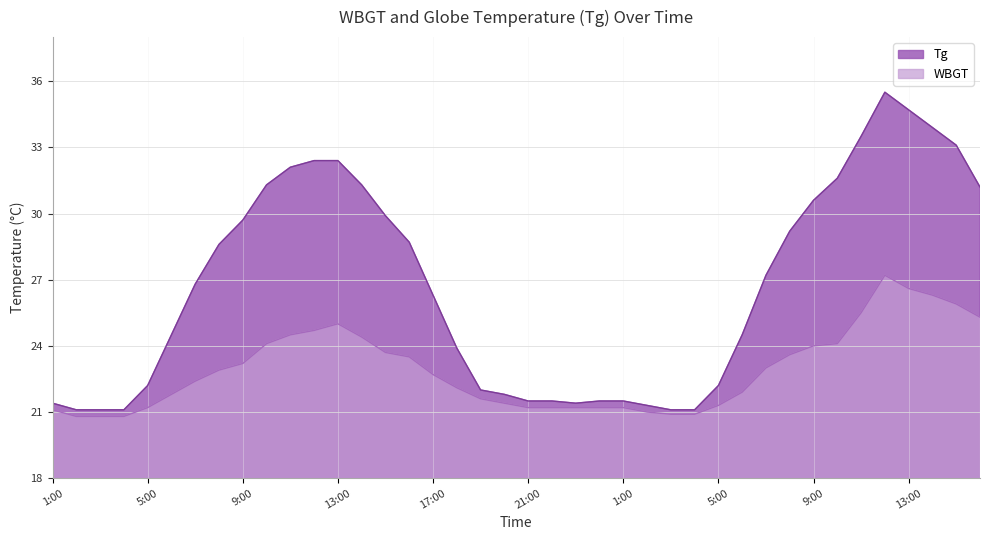

Rank the series at 5:00 from lowest to highest value.

WBGT, Tg